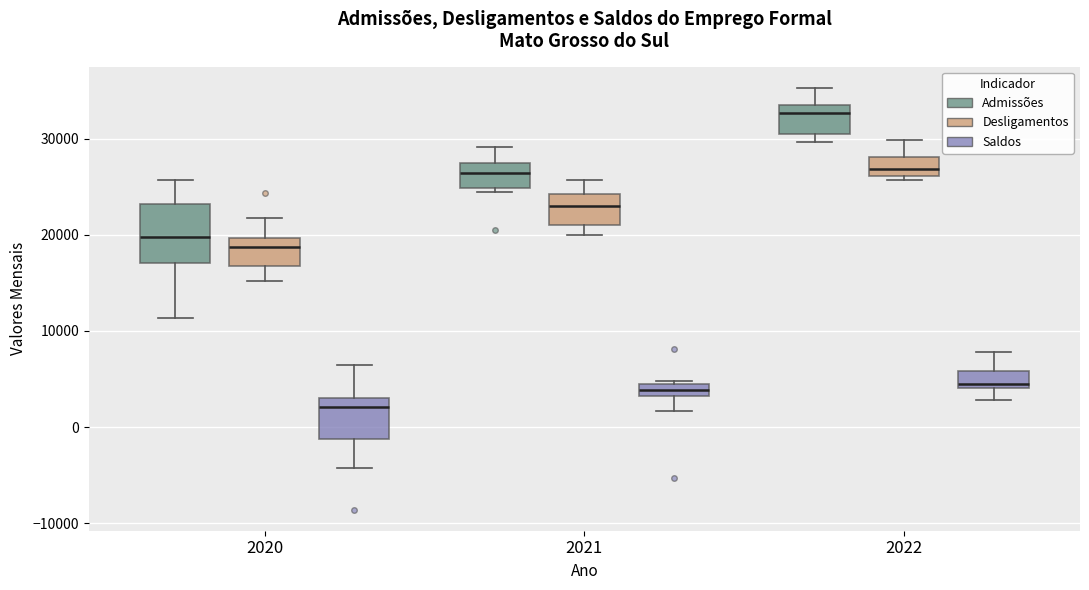

Which box is the tallest, from its lower edge to its upper edge?

2020 (Admissões)